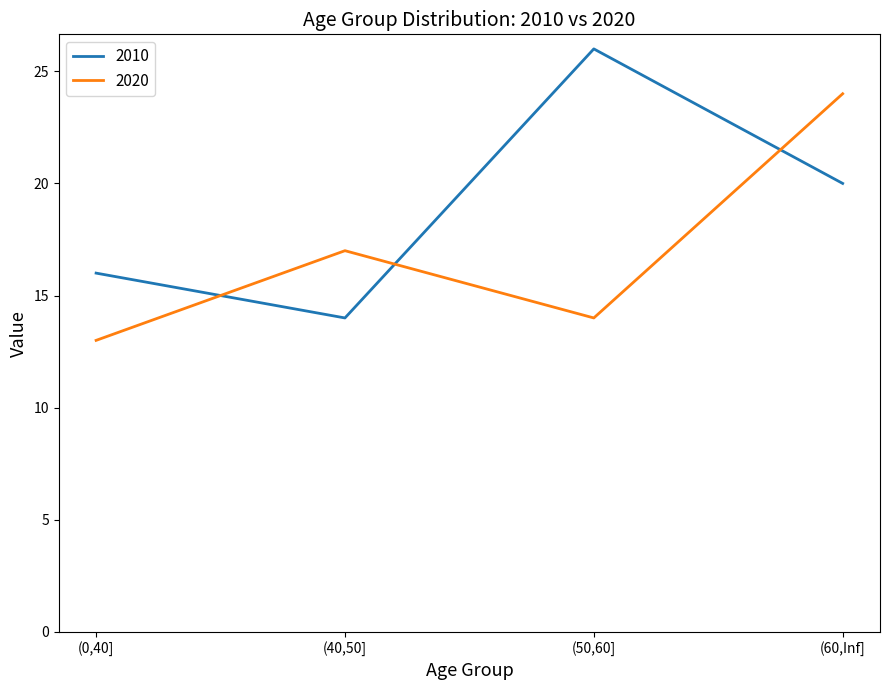

How many intersections are there between 2020 and 2010?

3